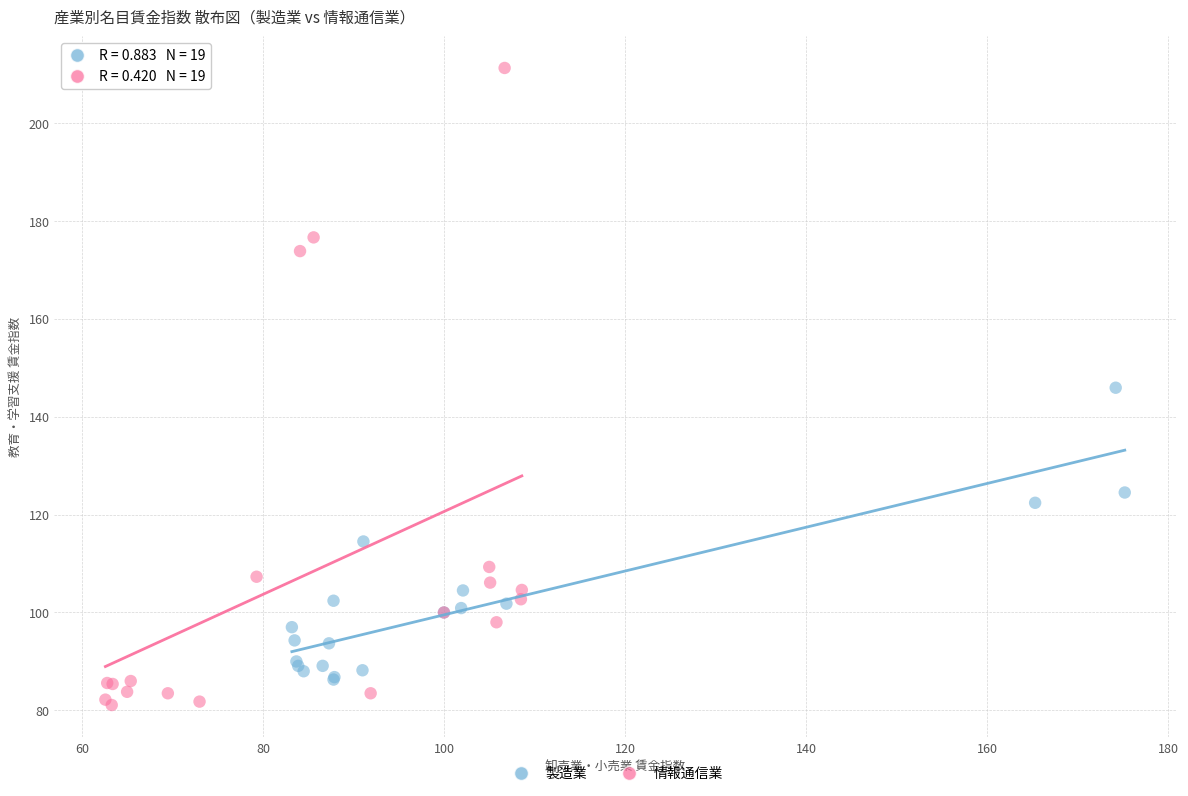

Which series has the largest Y range (max minus min)?

情報通信業